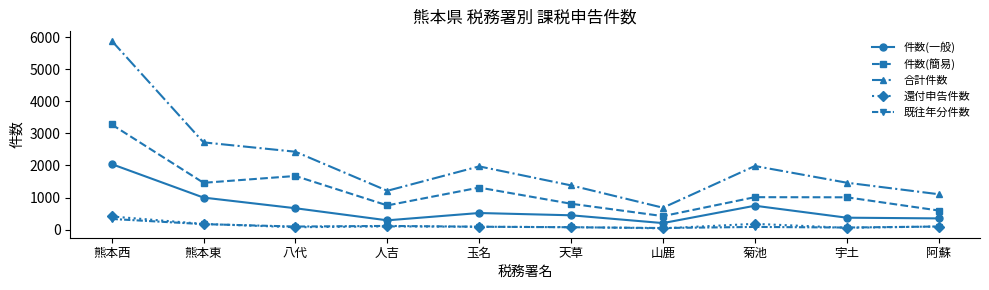

What is the value of the 件数(簡易) point at the 1st from the left?

3280